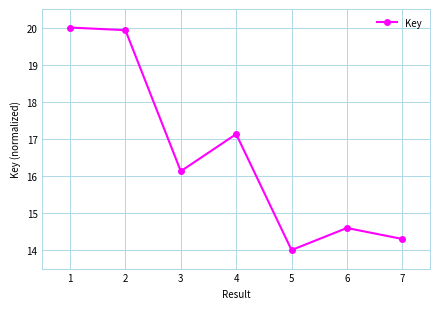

Which label corresponds to the smallest value in the chart?

5